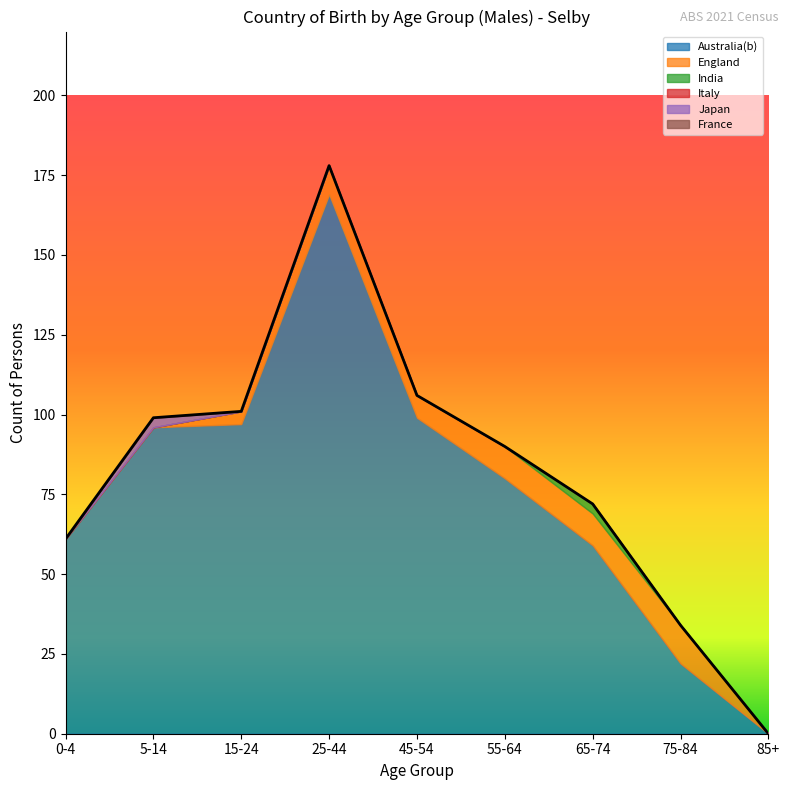

Rank the series by their maximum value, from highest to lowest.

Australia(b), England, India, Japan, Italy, France